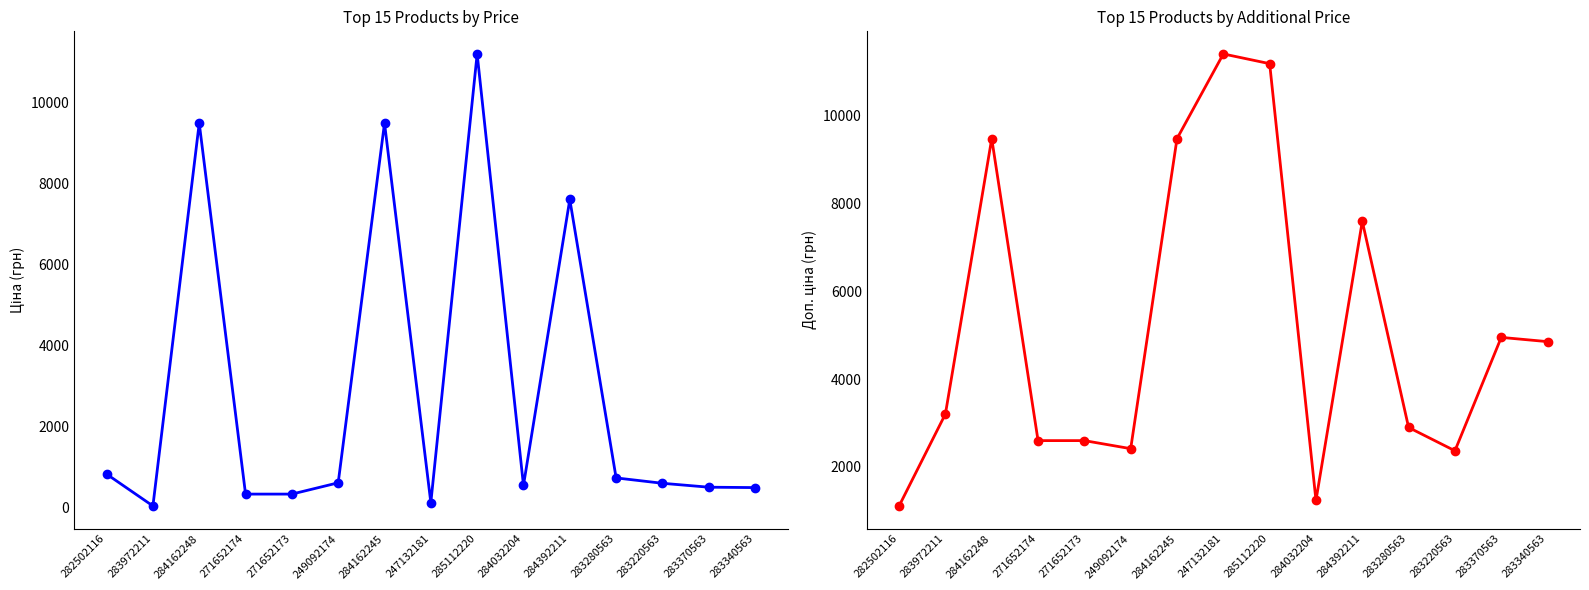

Which category has the highest value across all series?

247132181